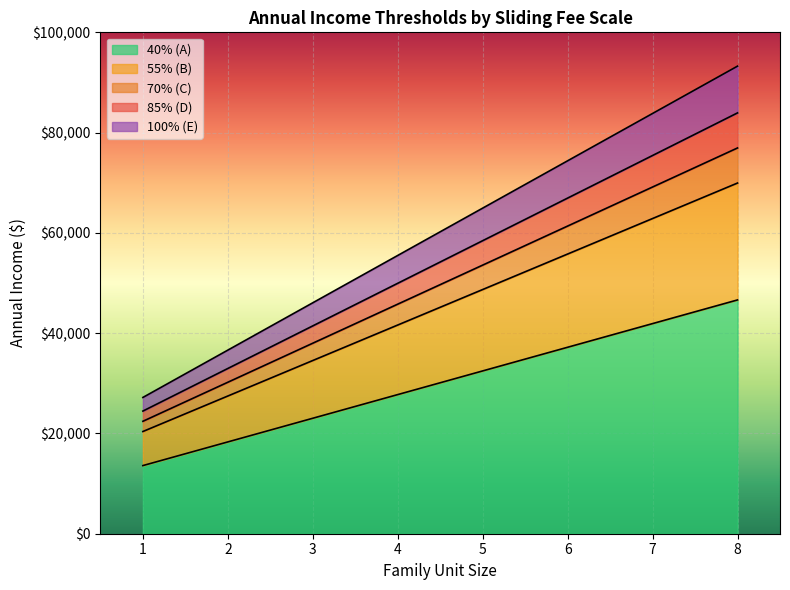

Rank the series by their average value, from highest to lowest.

100% (E), 85% (D), 70% (C), 55% (B), 40% (A)